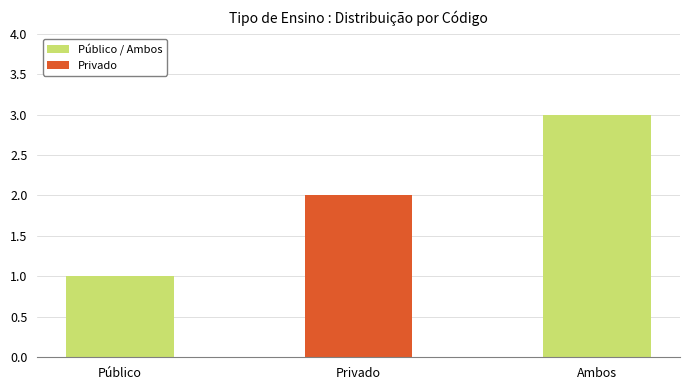

Where is the data nearest to the value 2?

Privado